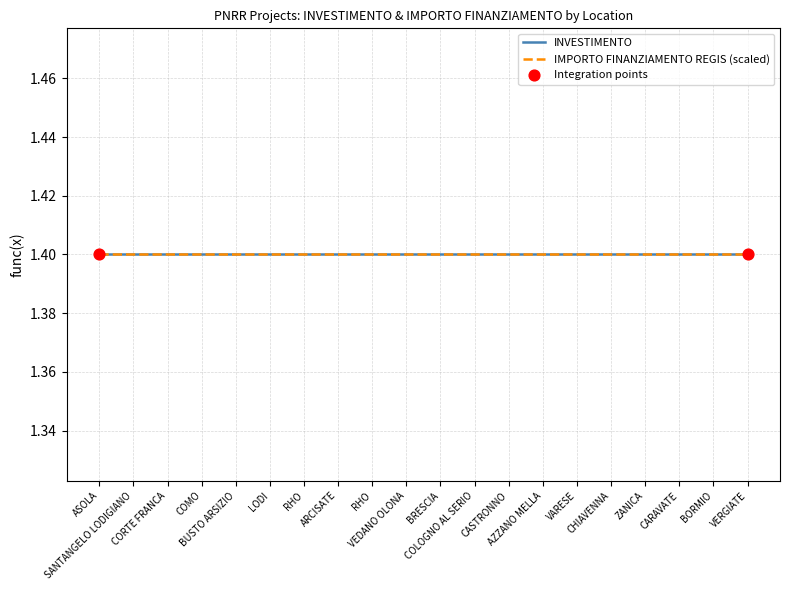

Which series reaches the minimum Y coordinate?

INVESTIMENTO